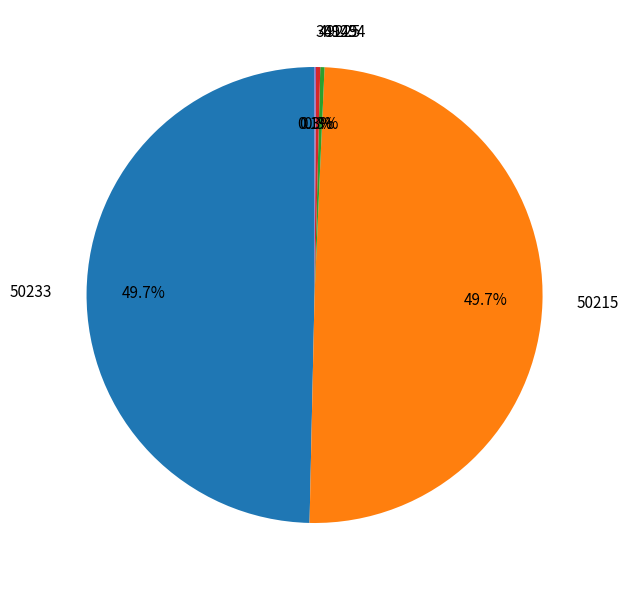

What percentage is NOT represented by 49225?

99.7%